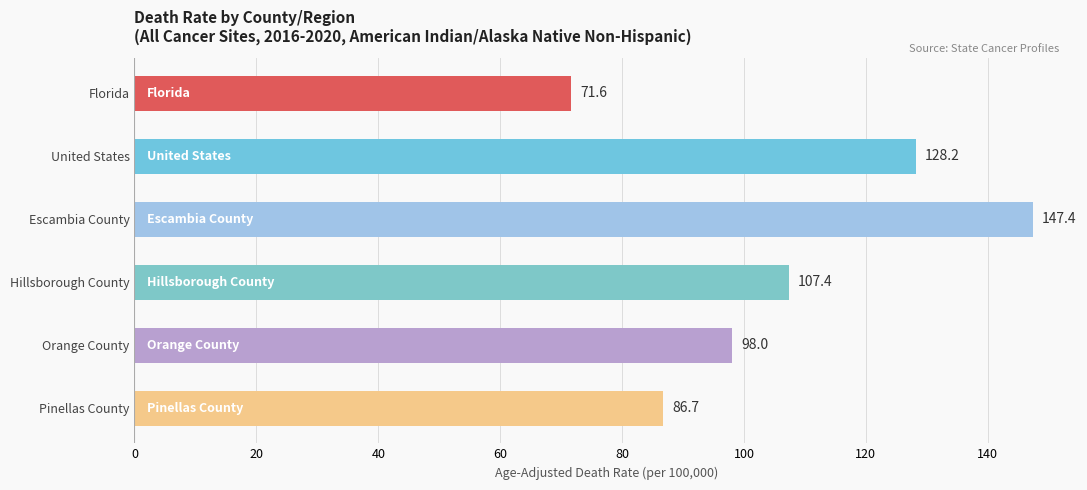

List the labels in order of value, largest first.

Escambia County, United States, Hillsborough County, Orange County, Pinellas County, Florida